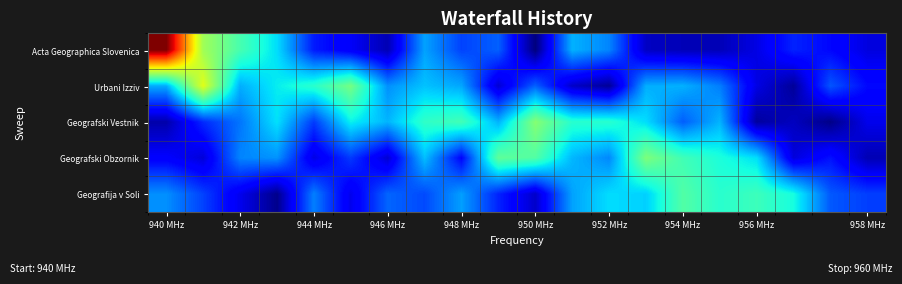

List the series in order of their peak value, highest first.

Acta Geographica Slovenica, Urbani Izziv, Geografski Vestnik, Geografski Obzornik, Geografija v Soli